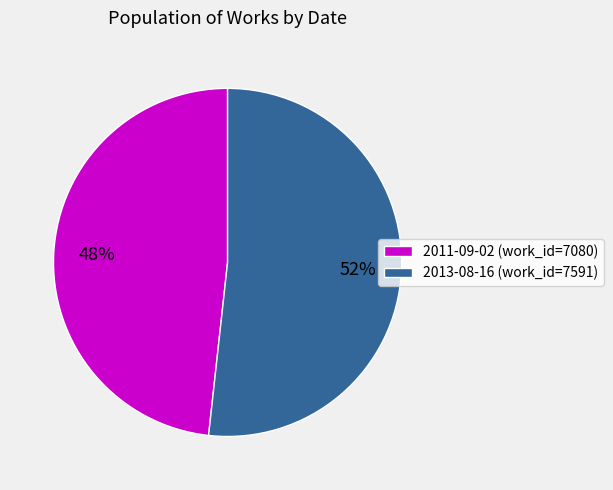

Count the number of slices in the pie.

2